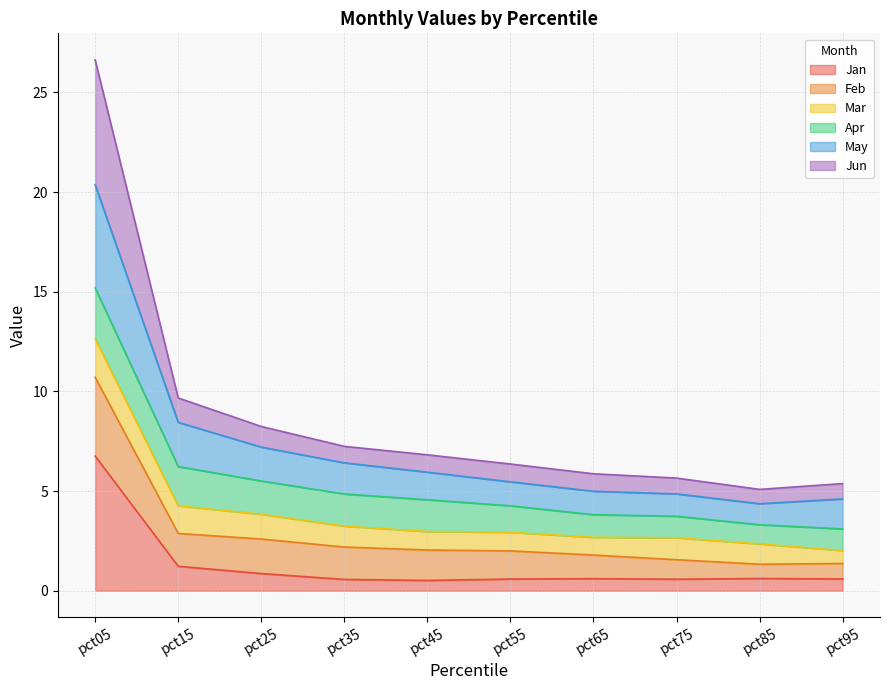

Does the chart have visible grid lines?

Yes